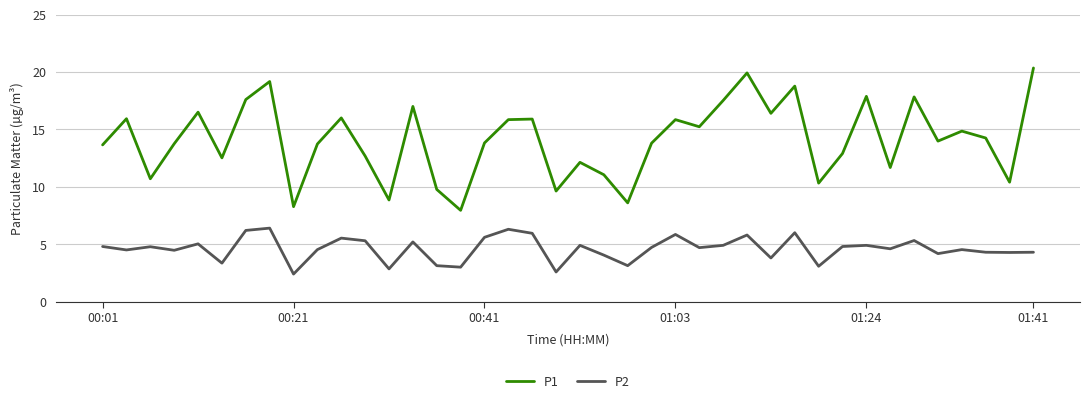

What is the difference between the maximum and minimum values in the P2 series?

4.0